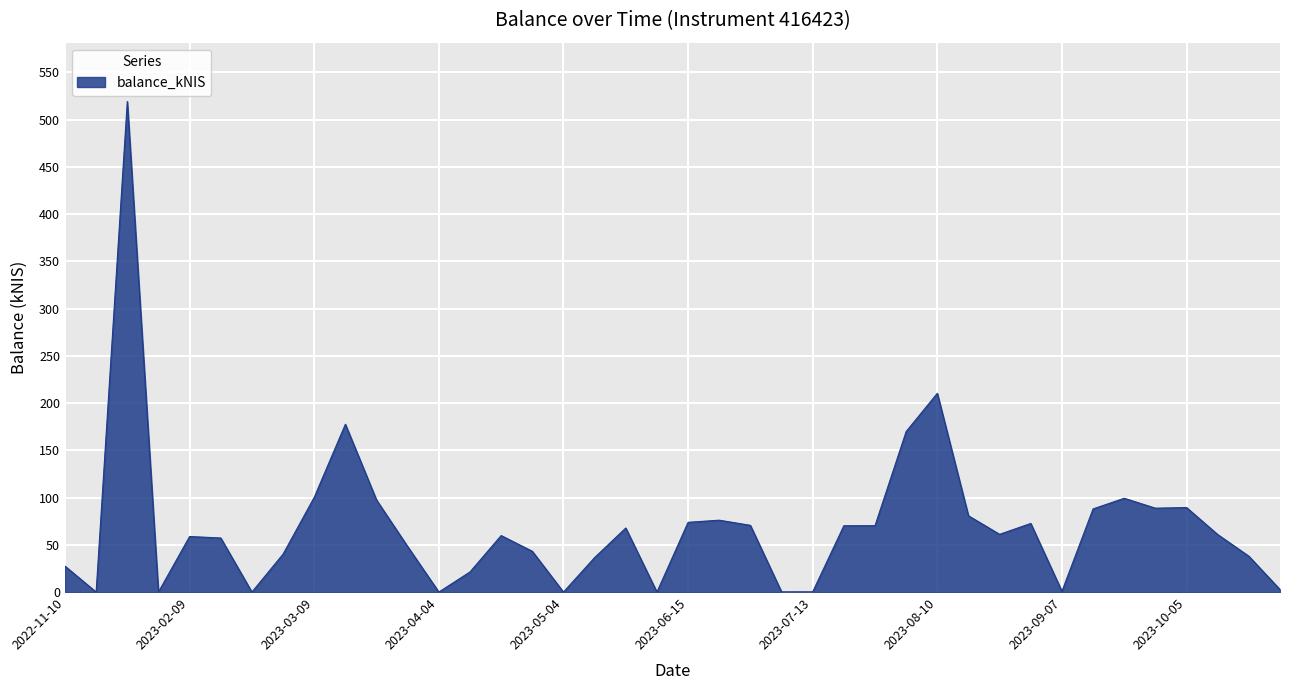

What is the difference between the maximum and minimum values?

519.0